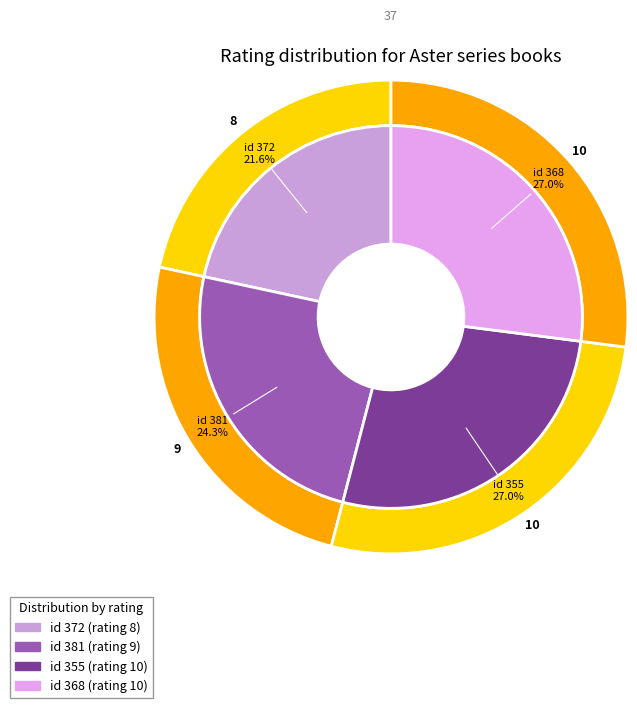

To the nearest percent, what portion does Aster tome 1 (id 368) represent?

27%